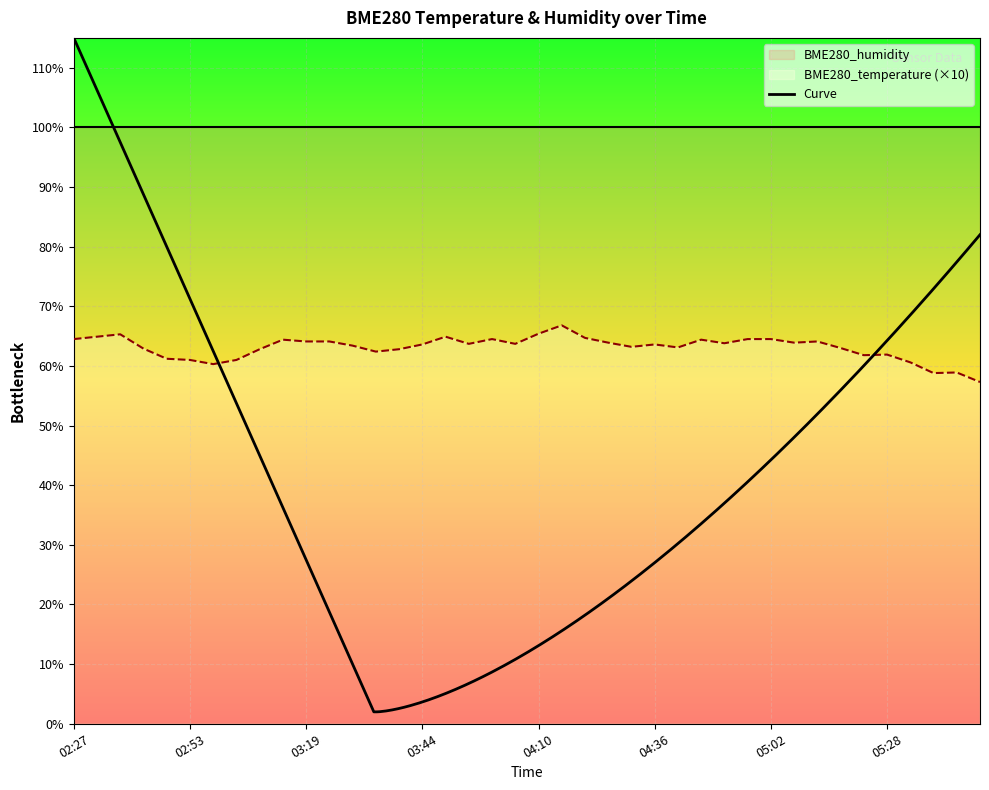

The chart shows a value of 63.7 at 04:05. True or false?

True